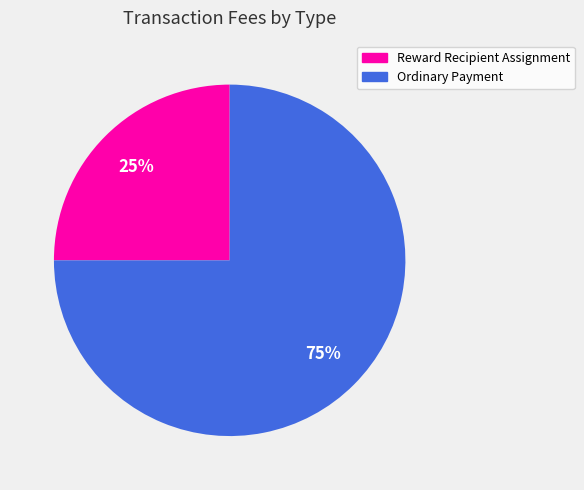

To the nearest percent, what is the difference between the Ordinary Payment and Reward Recipient Assignment slice percentages?

50%